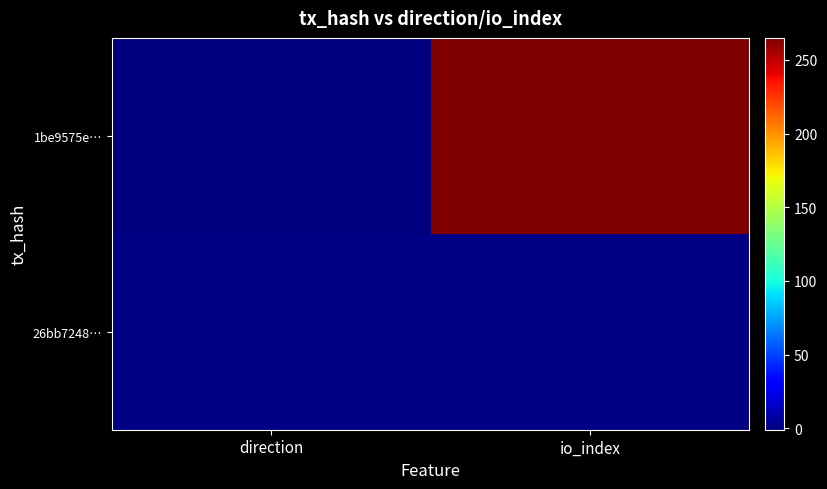

Reading left to right, extract all data points from this chart.

1be9575e…: direction=-1	io_index=265
26bb7248…: direction=1	io_index=1